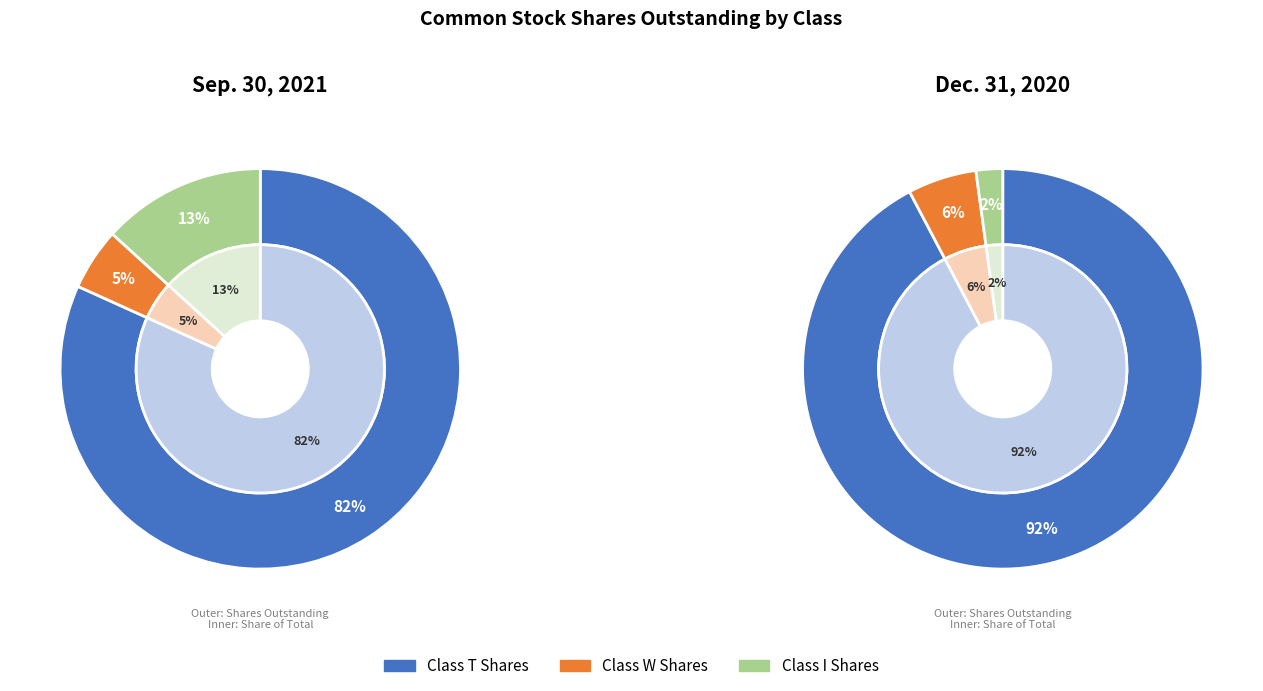

To the nearest percent, what is the combined percentage of Class W Shares and Class T Shares?

98%